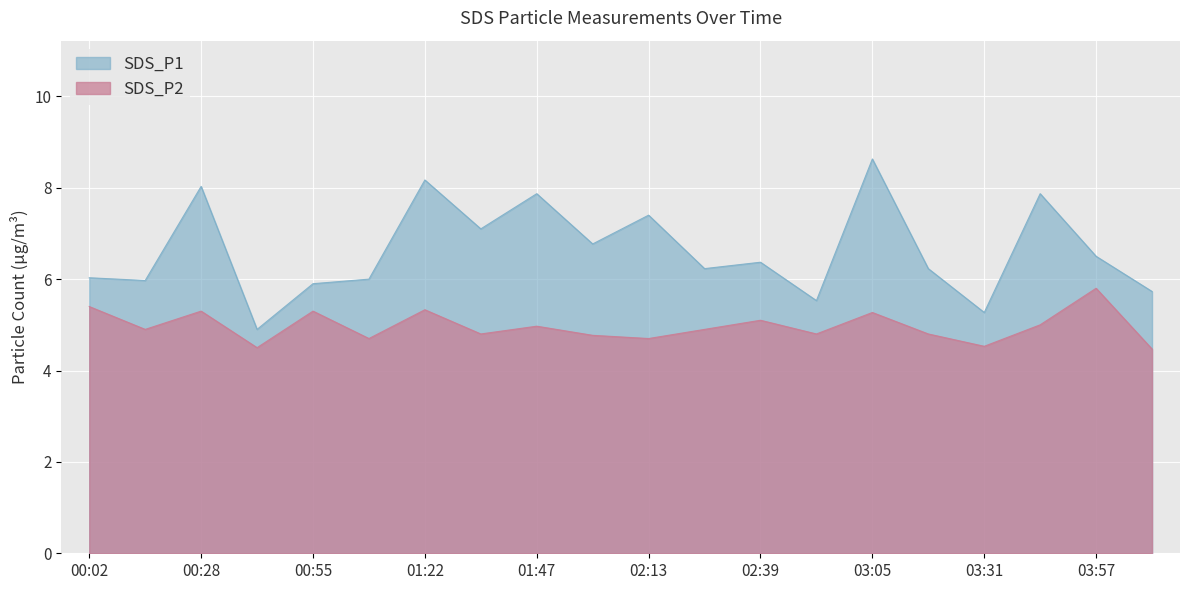

List the series in order of their overall mean, highest first.

SDS_P1, SDS_P2